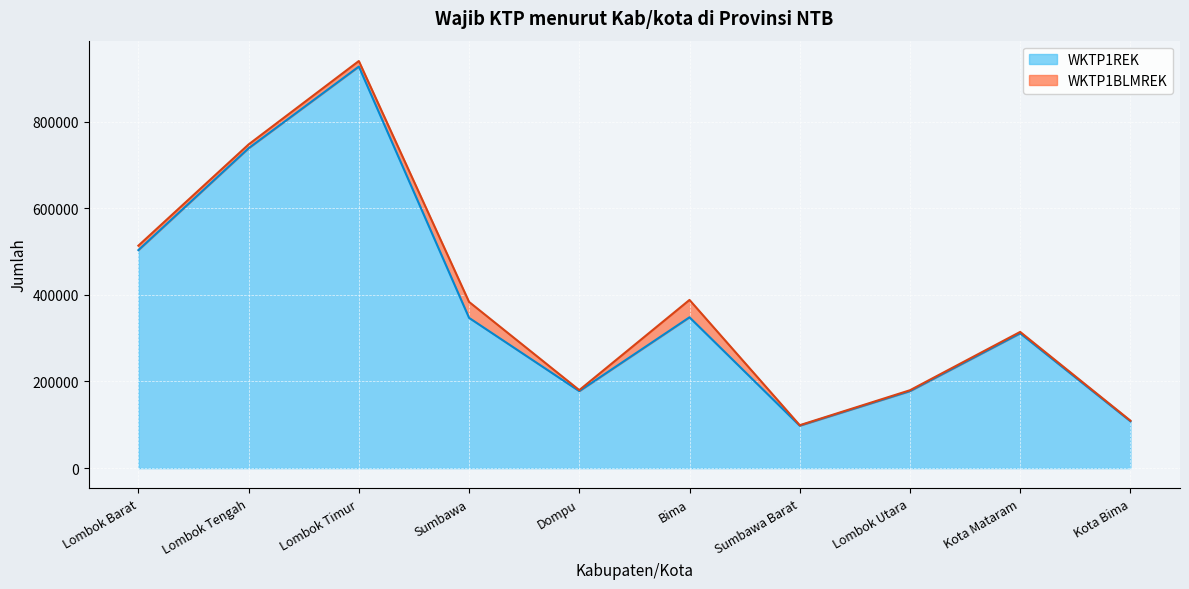

What is the minimum value shown in the chart?

97912